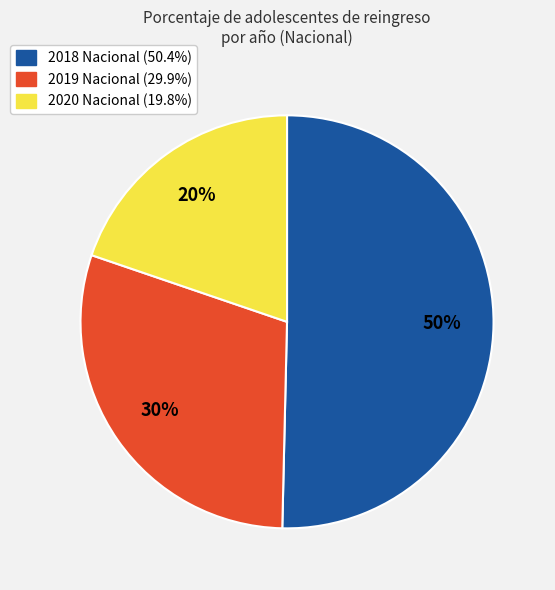

Which category accounts for the majority?

2018